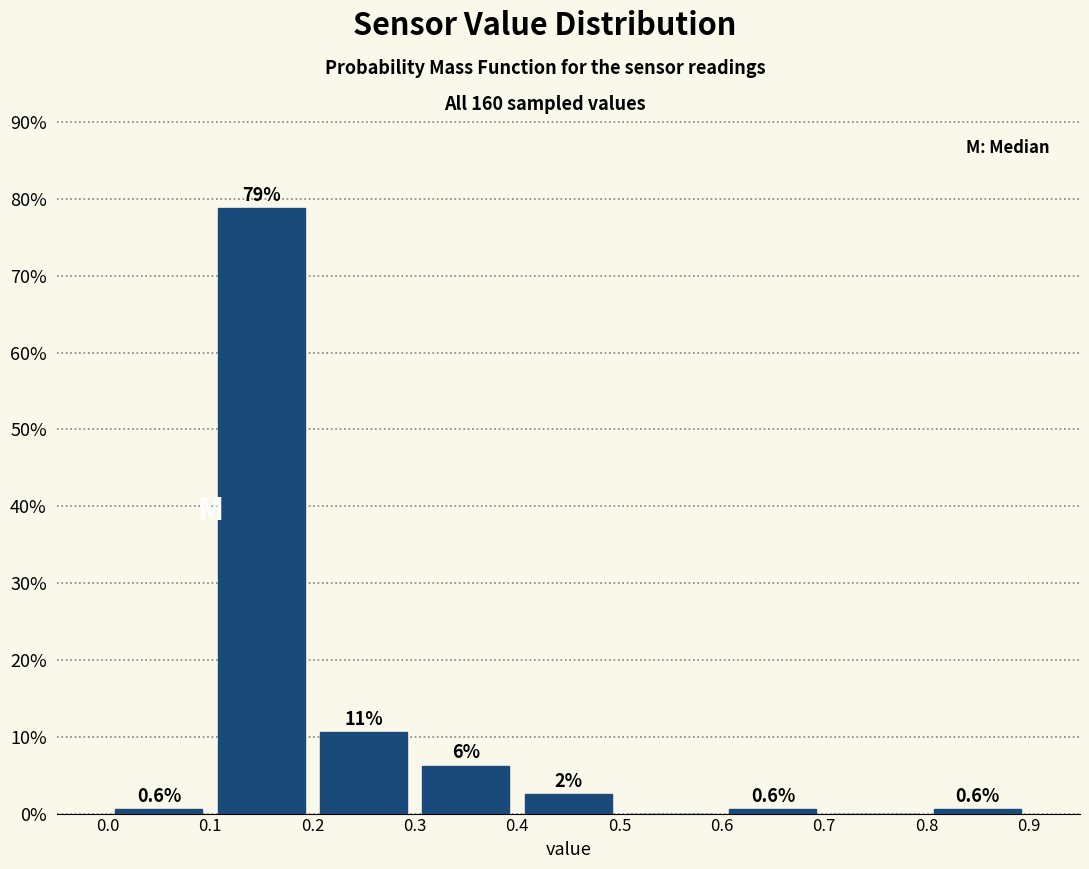

Which range on the x-axis has the tallest bar?

0.1 to 0.2